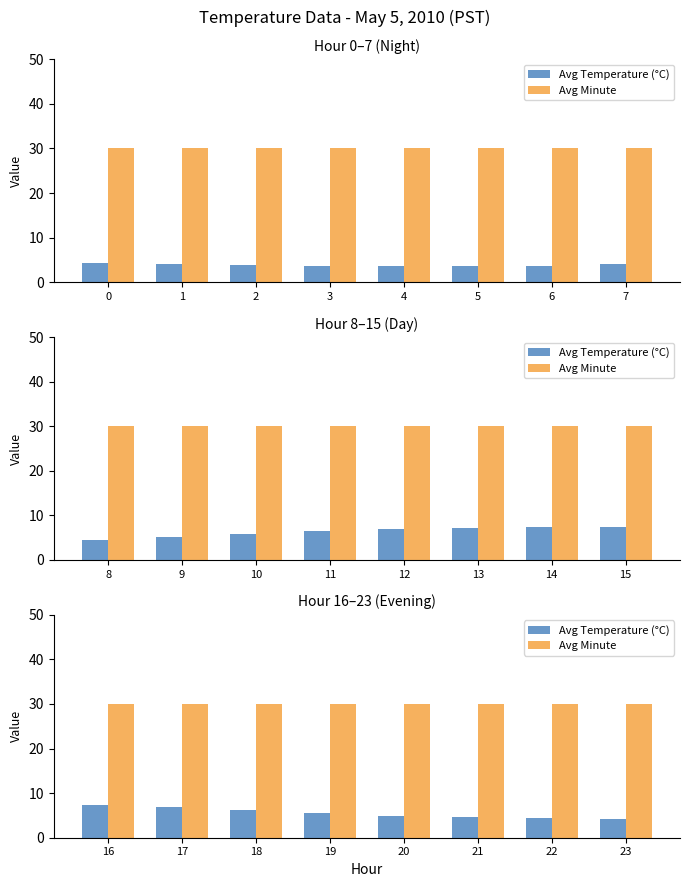

Does the chart contain stacked bars?

No